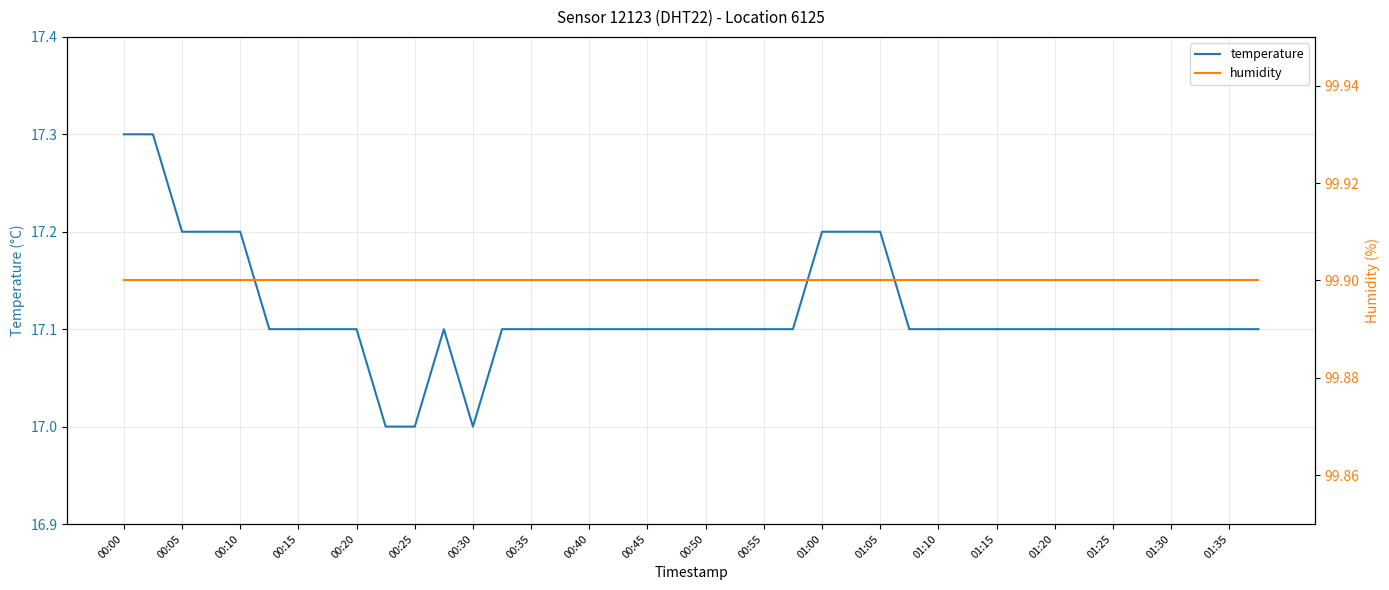

Which category has the lowest value in the humidity series?

00:00